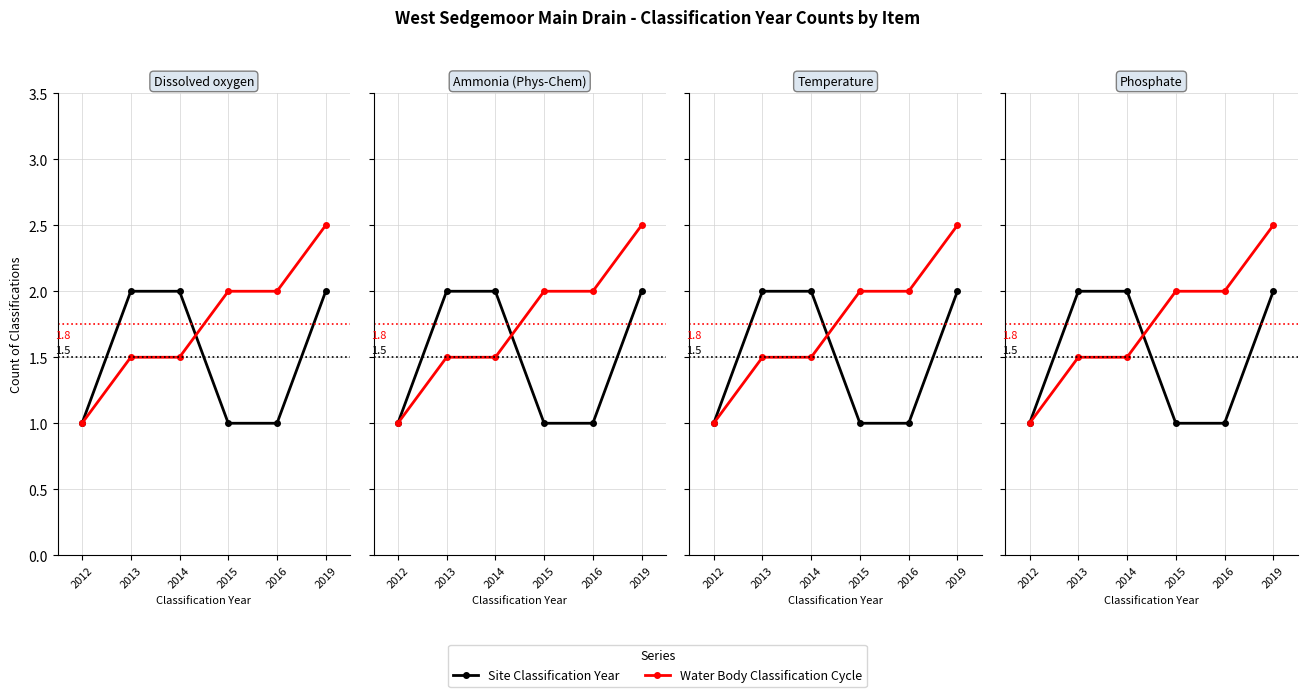

What are all the series names shown in the legend?

Site Classification Year, Water Body Classification Cycle